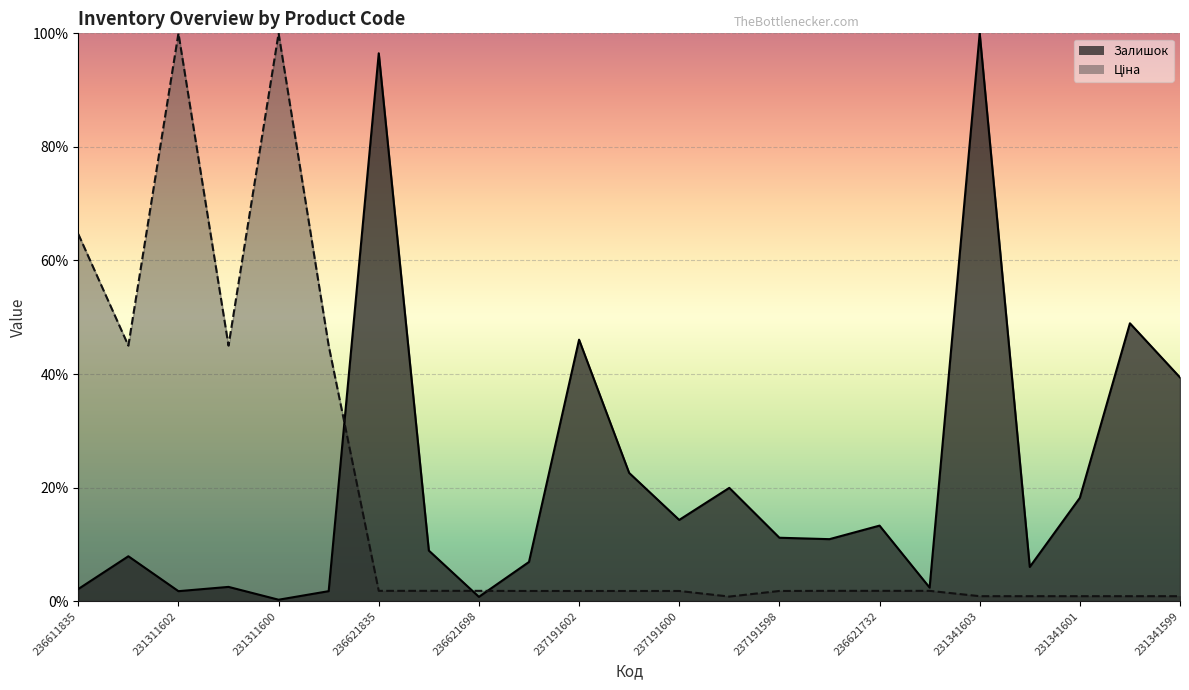

List the series in order of their peak value, lowest first.

Залишок, Ціна